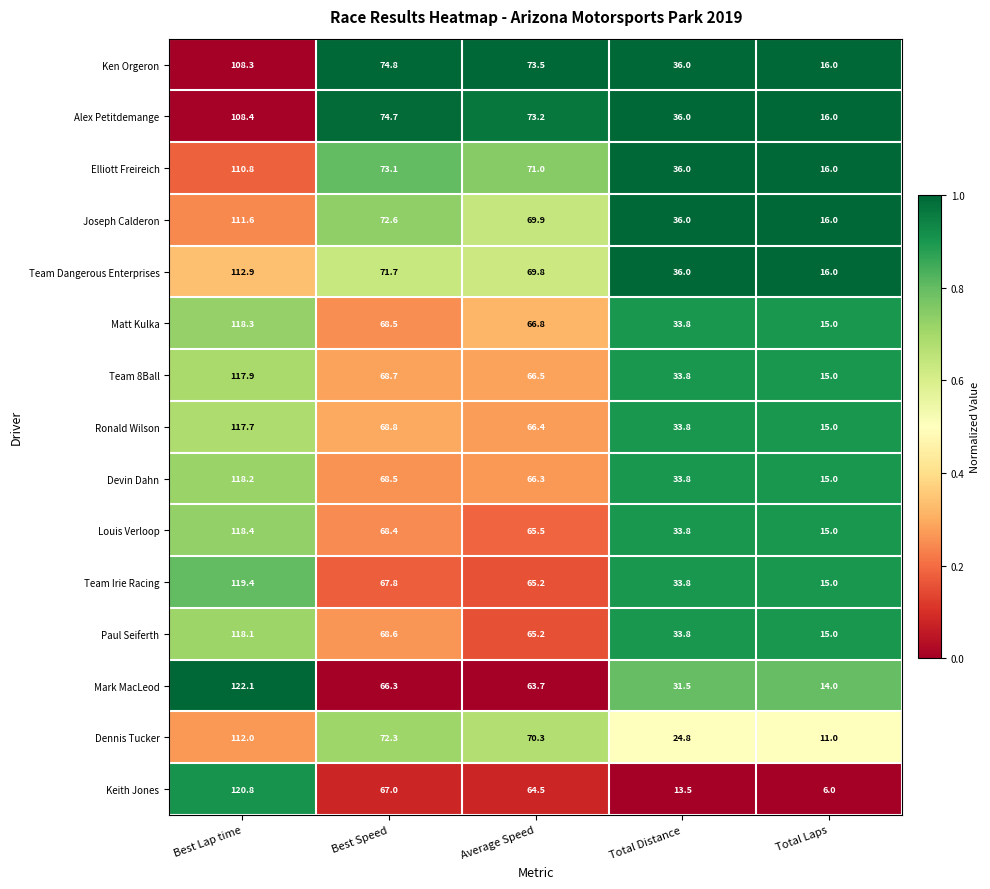

What is the average value of the Matt Kulka series?

60.5